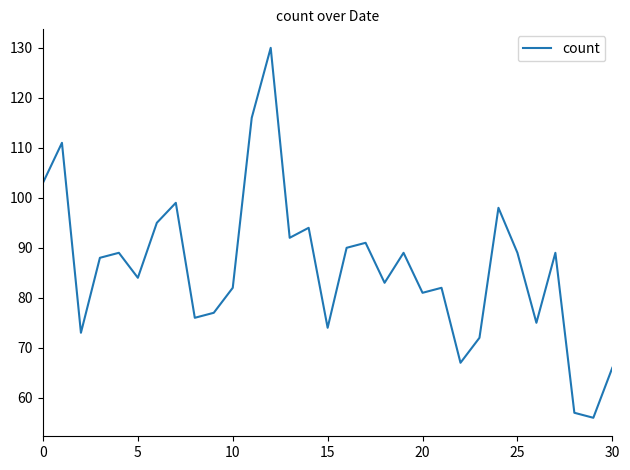

What is the difference between the maximum and minimum values?

74